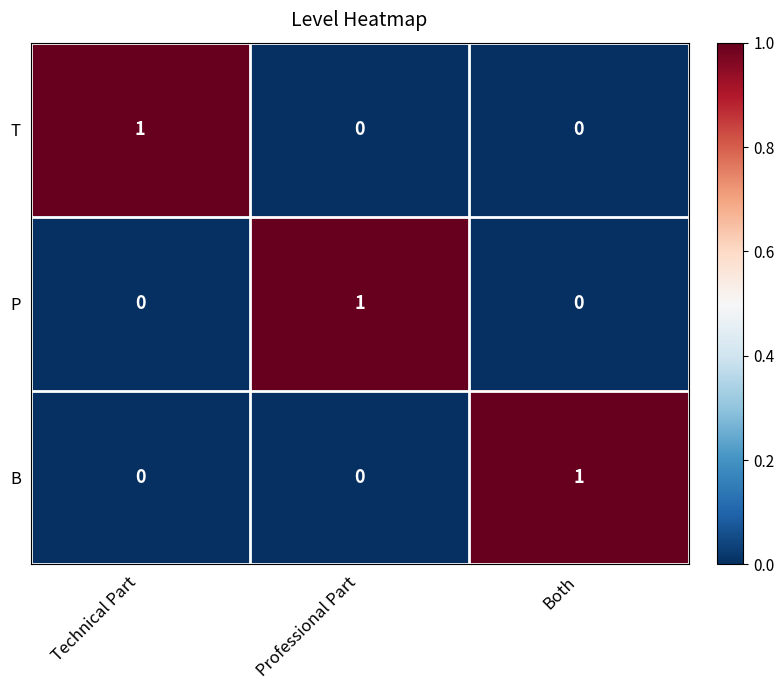

Reading left to right, transcribe all the data shown in this chart.

T: Technical Part=1	Professional Part=0	Both=0
P: Technical Part=0	Professional Part=1	Both=0
B: Technical Part=0	Professional Part=0	Both=1